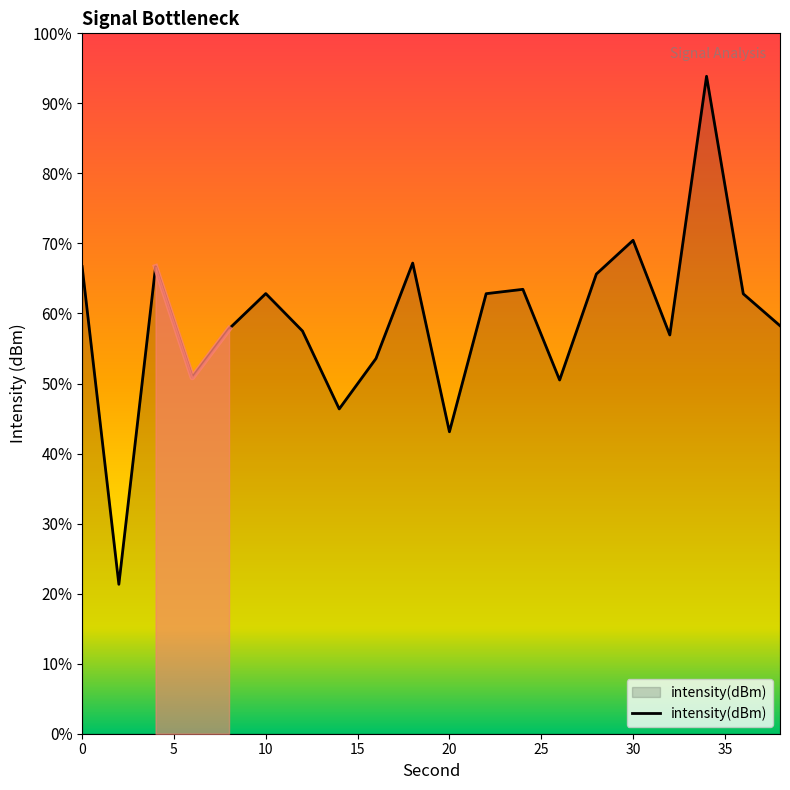

Which has a higher value, 38 or 32?

38